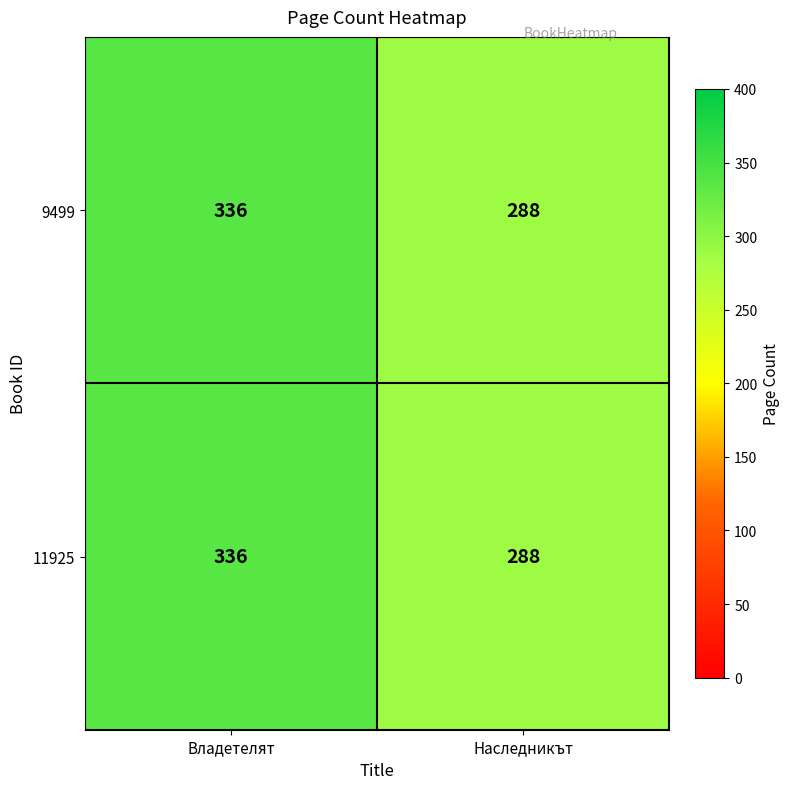

Reading left to right, transcribe all the data shown in this chart.

9499: 336	288
11925: 336	288